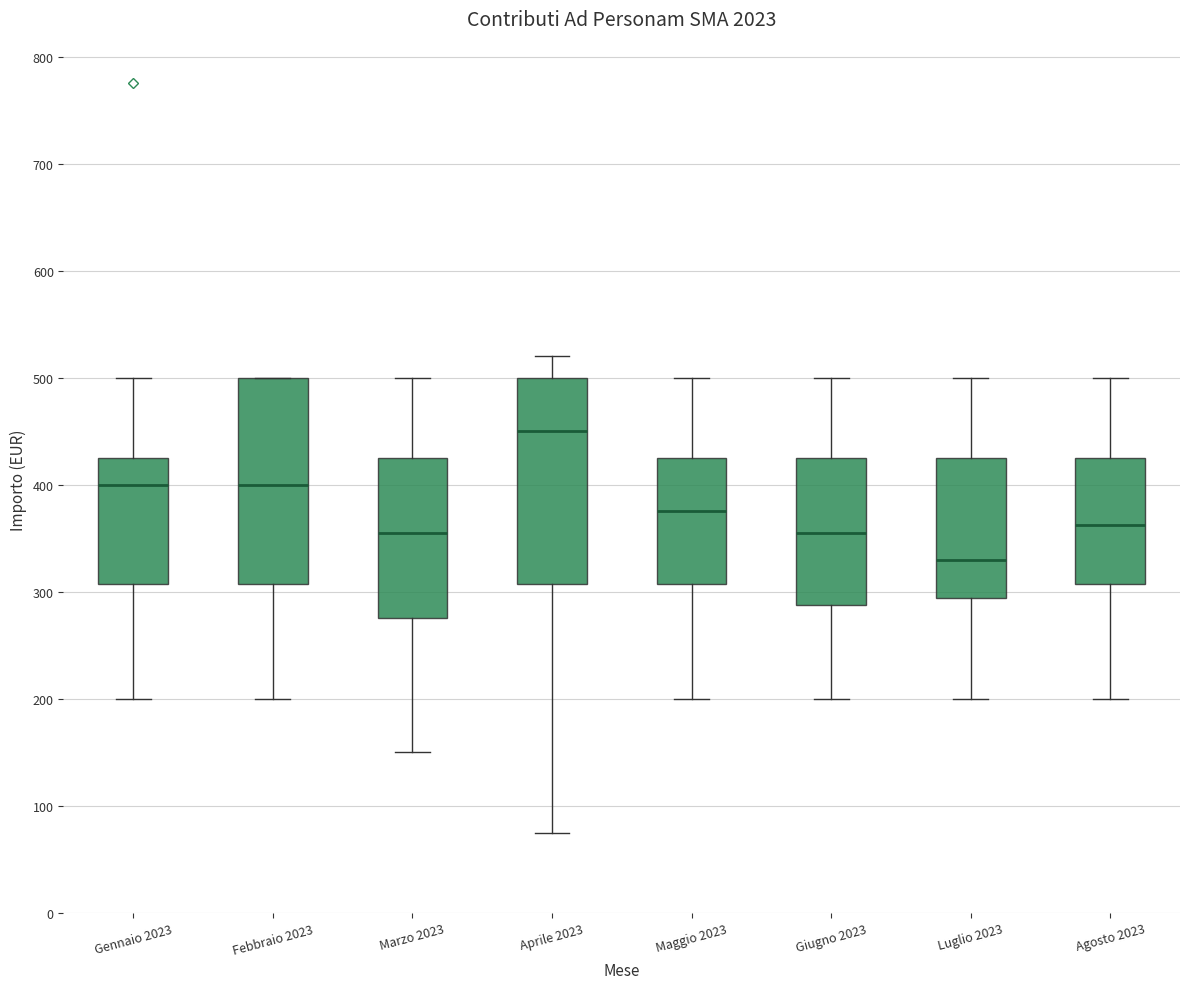

Which box's median line is the highest?

Aprile 2023